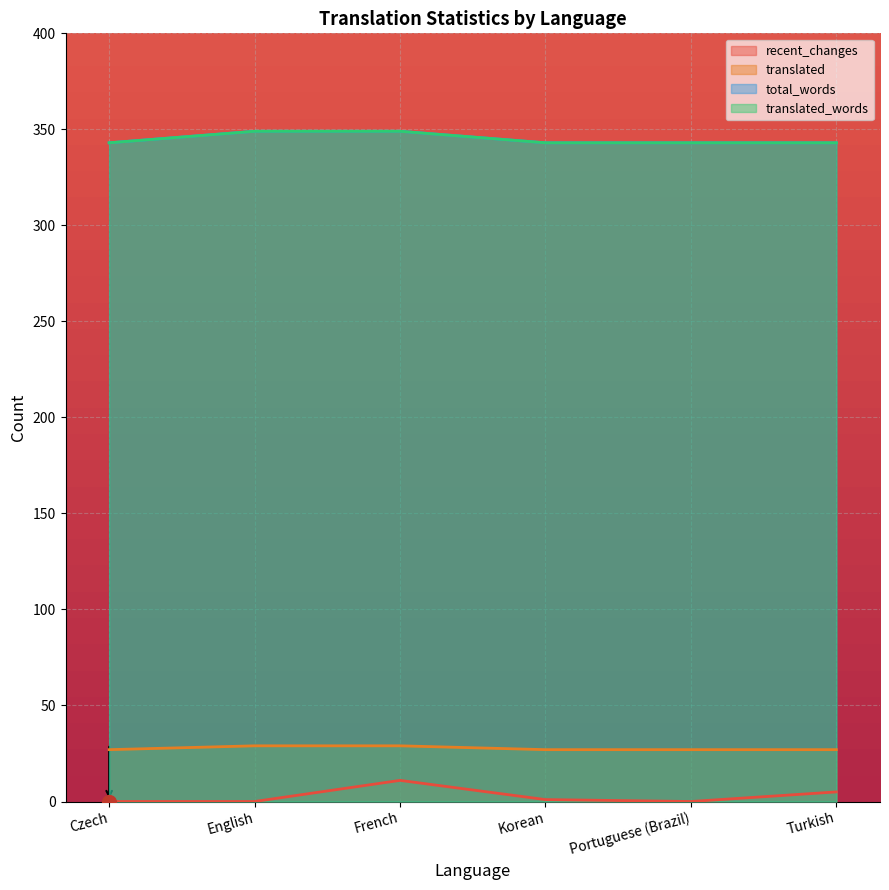

List the series in order of their peak value, lowest first.

recent_changes, translated, total_words, translated_words